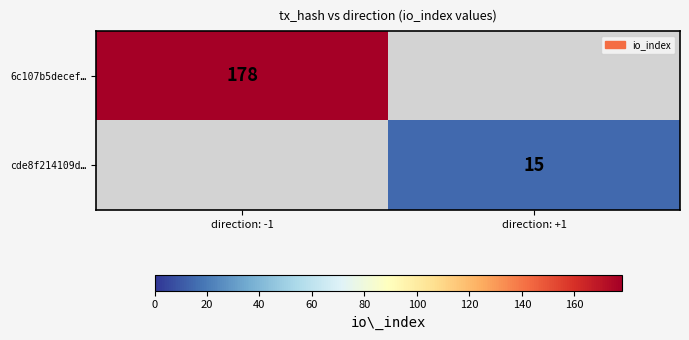

Is it true that cde8f214109d… equals 24 at direction: +1?

False